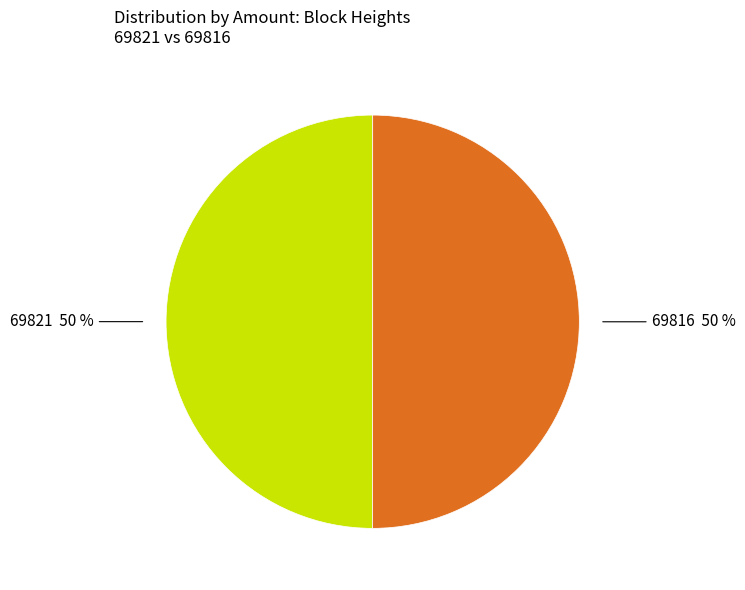

How many segments does this pie chart have?

2